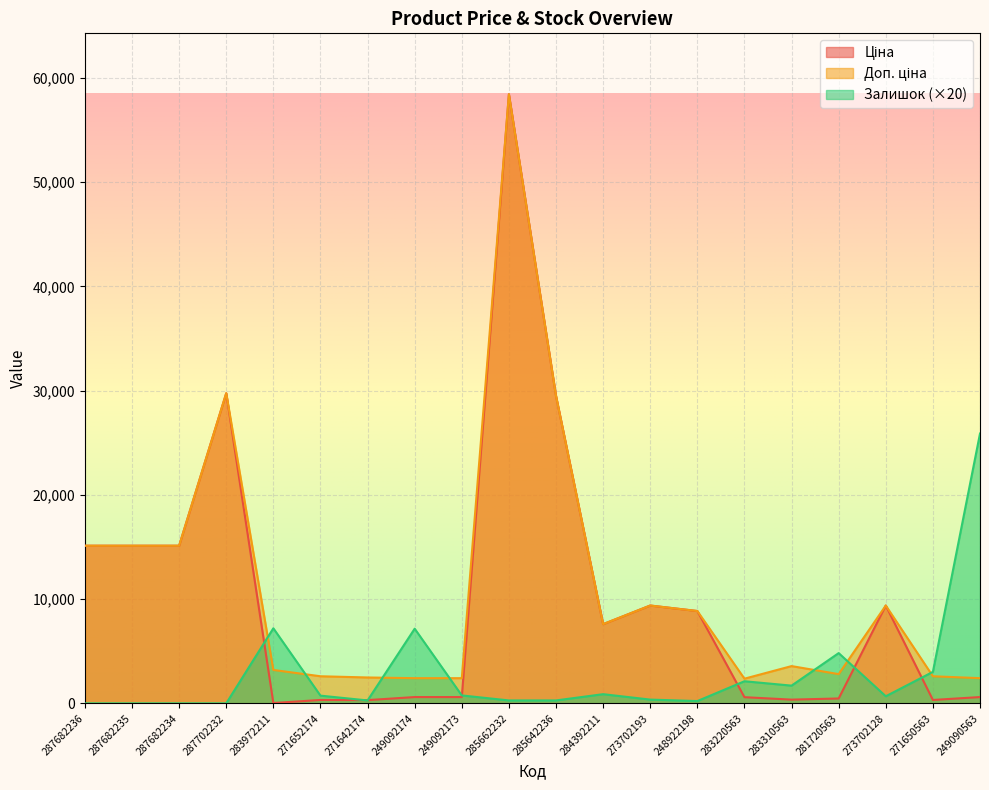

How many data points in Залишок are less than 740?

10